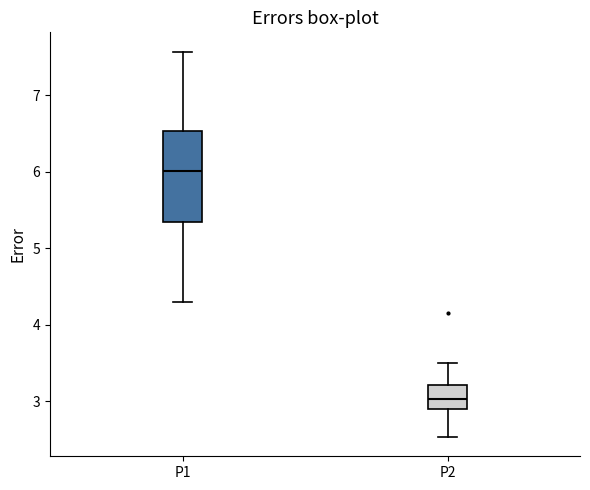

Reading left to right, read every box against the y-axis: the position of its median line, the range the box covers, and the ends of its whiskers. The values are not printed on the chart, so give them approximately, as read against the axis.

P1: median 6.0, box 5.3 to 6.5, whiskers 4.3 to 7.6
P2: median 3.0, box 2.9 to 3.2, whiskers 2.5 to 3.5